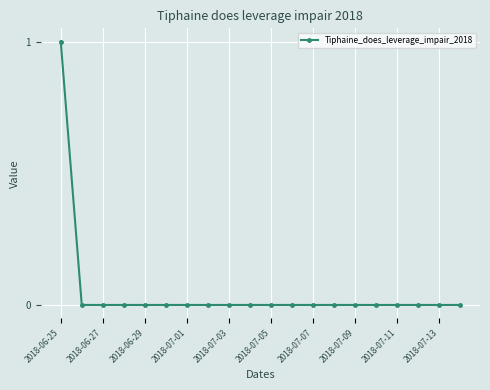

Reading left to right, transcribe all the data shown in this chart.

1	0	0	0	0	0	0	0	0	0	0	0	0	0	0	0	0	0	0	0